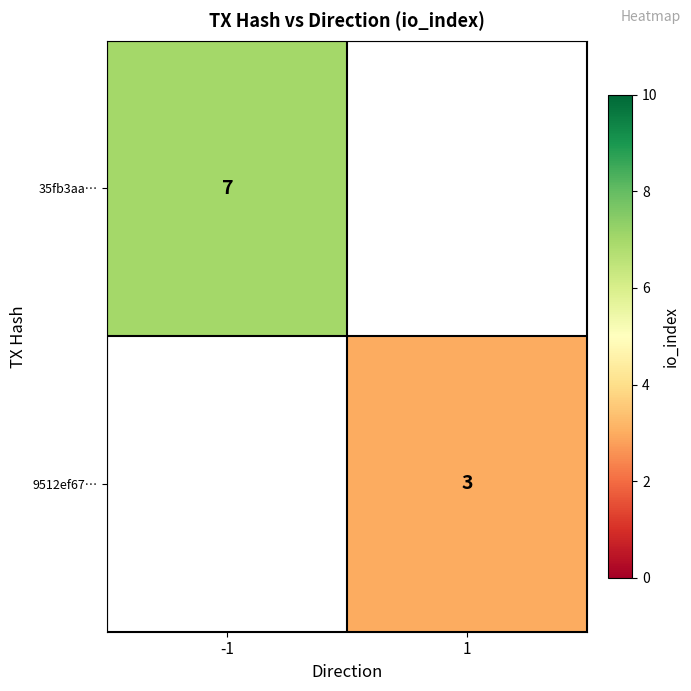

Is it true that 9512ef67… equals 3 at 1?

True